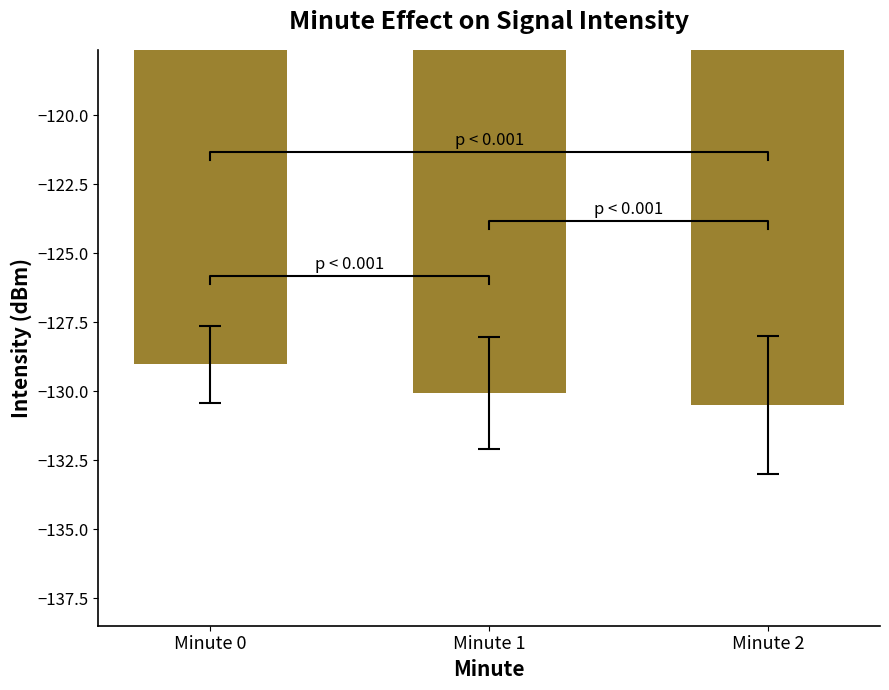

How many values exceed -130?

1